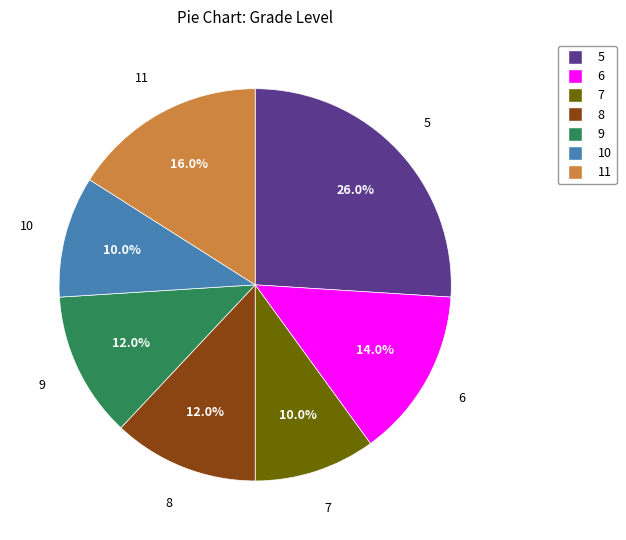

Does 11 represent more than half of the total?

No